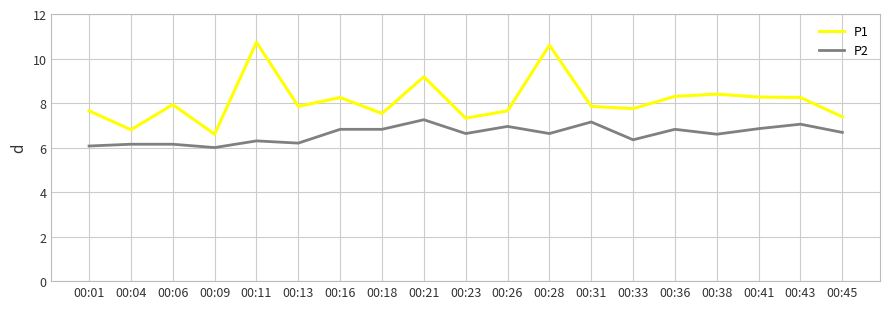

What is the difference between the highest and lowest values at 00:41?

1.4